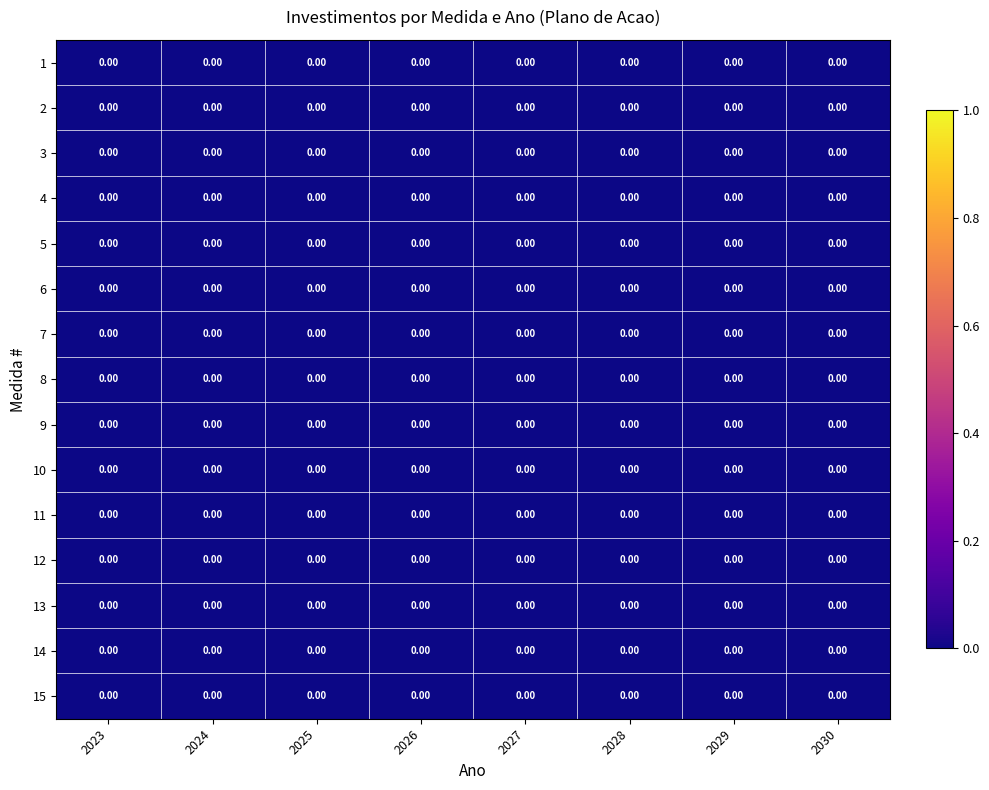

Which category has the lowest value in the 2 series?

2023